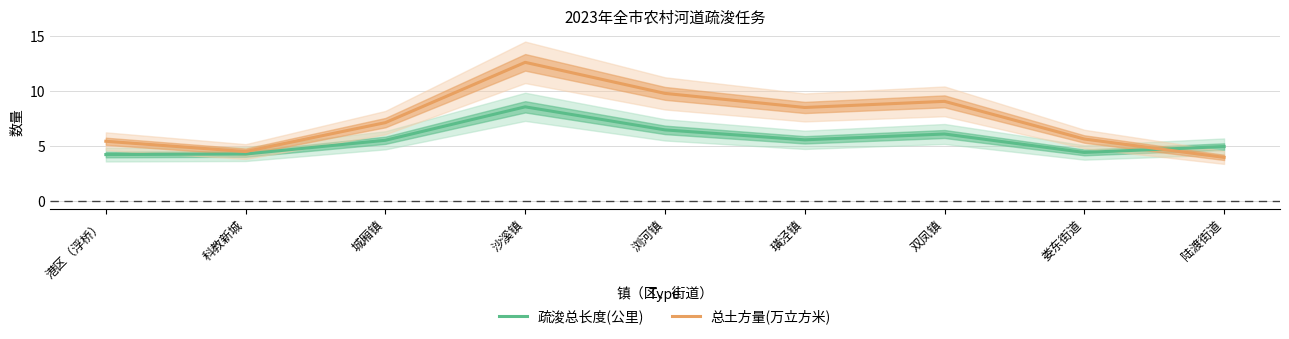

What is the spread (max minus min) of values at 科教新城?

0.2